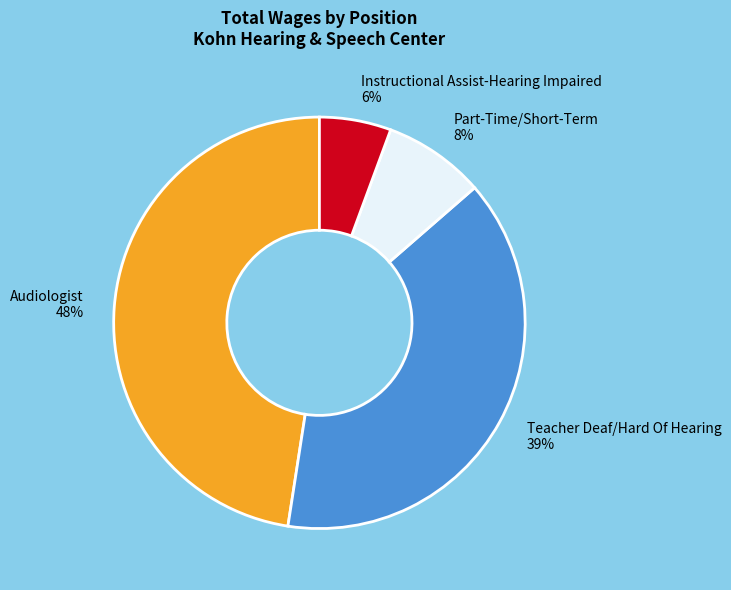

What is the ratio of the value at Part-Time/Short-Term to the value at Audiologist?

0.2